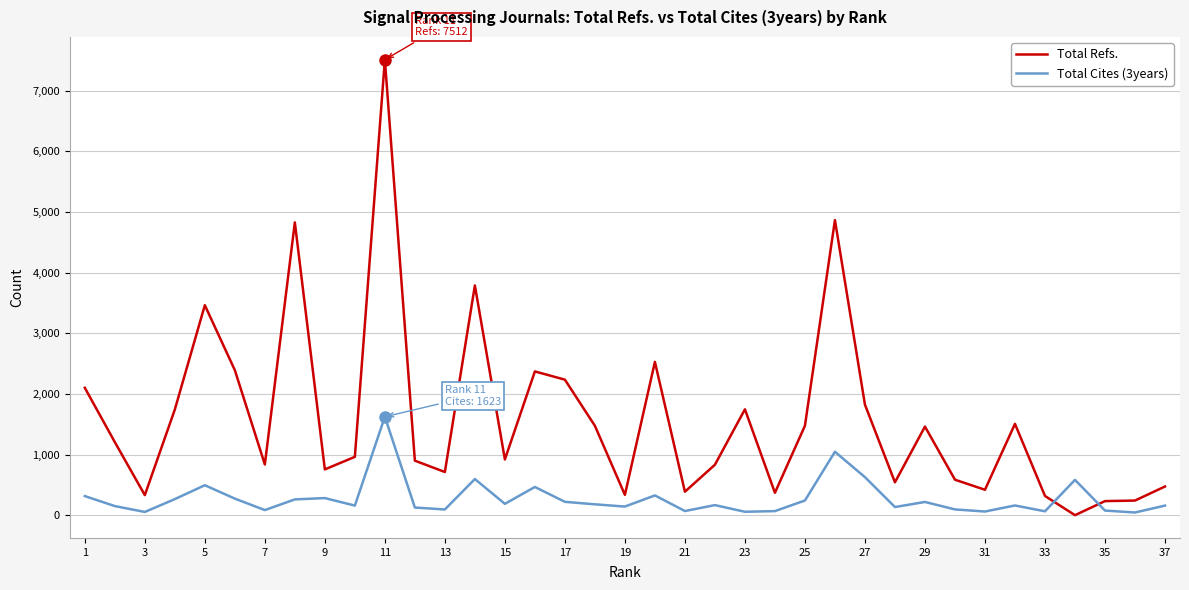

How many distinct data groups are displayed?

2